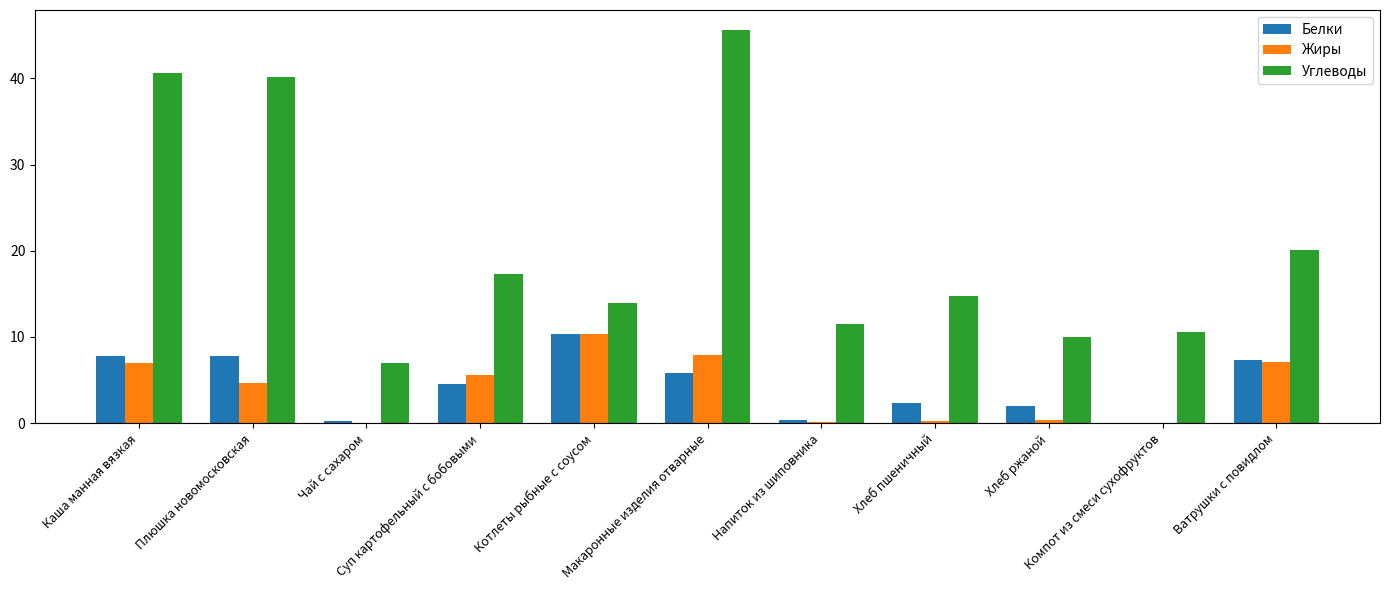

What is the maximum value for Жиры?

10.3